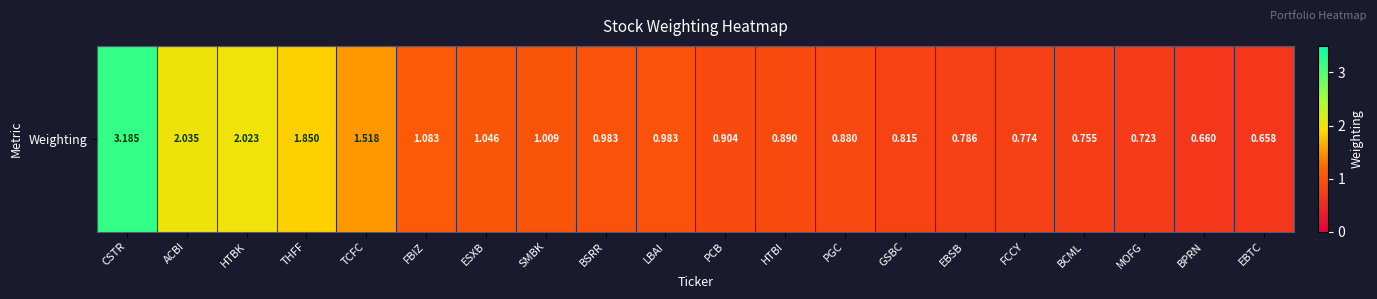

What is the change in value from THFF to ESXB?

-0.8